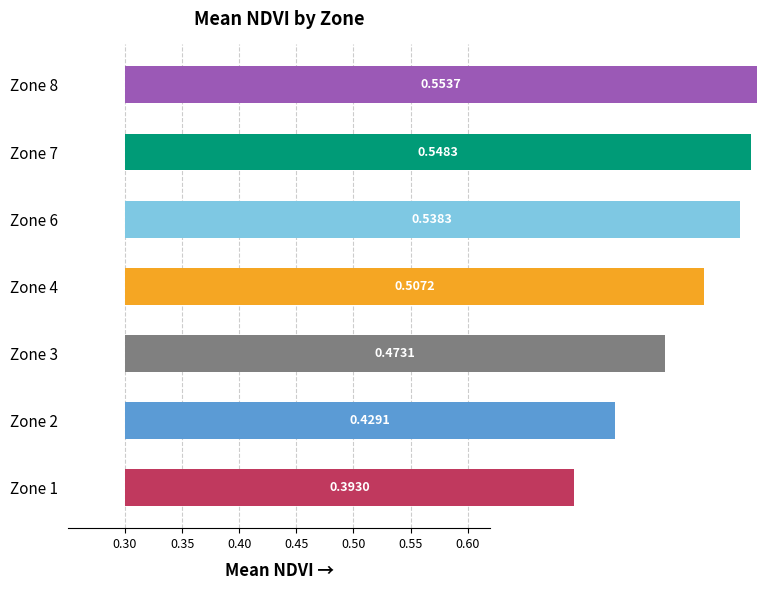

Is it true that the value at Zone 8 is 0.6?

True